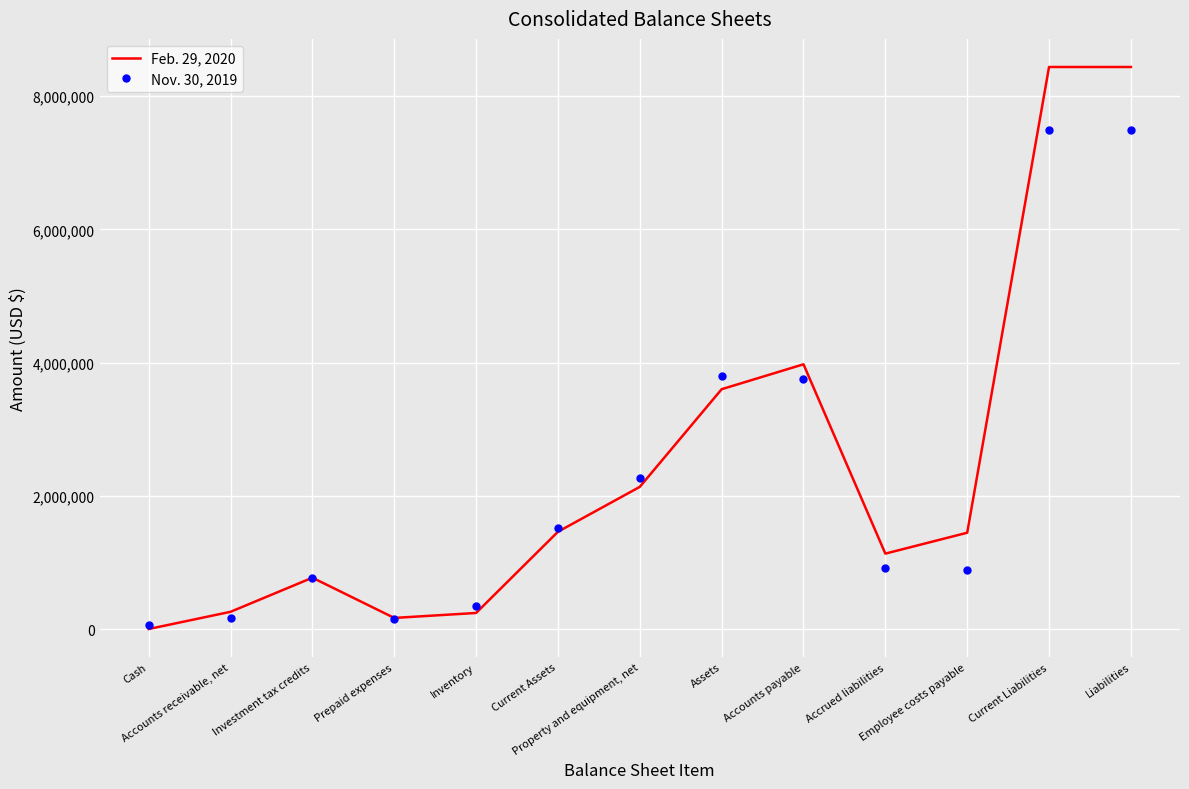

Which series has the widest spread of values?

Feb. 29, 2020